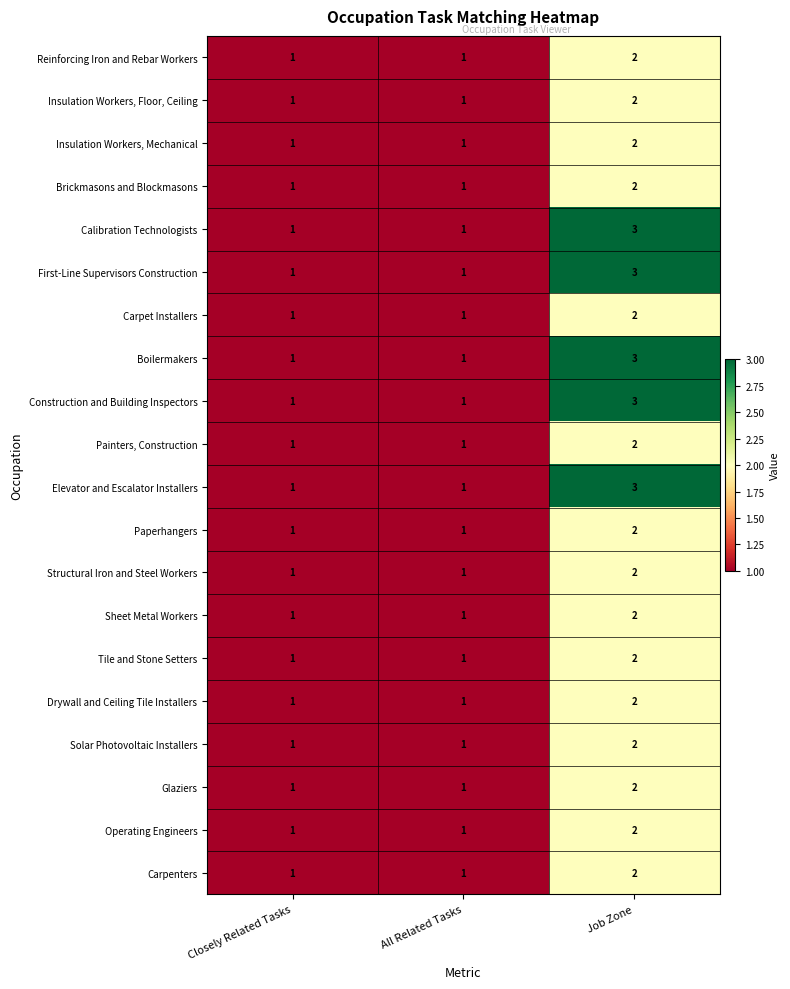

The Sheet Metal Workers series shows 1 at All Related Tasks. True or false?

True